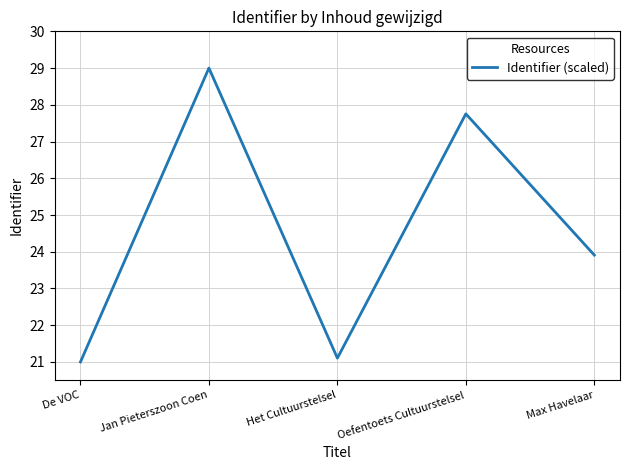

List the labels in order of value, largest first.

Jan Pieterszoon Coen, Oefentoets Cultuurstelsel, Max Havelaar, Het Cultuurstelsel, De VOC